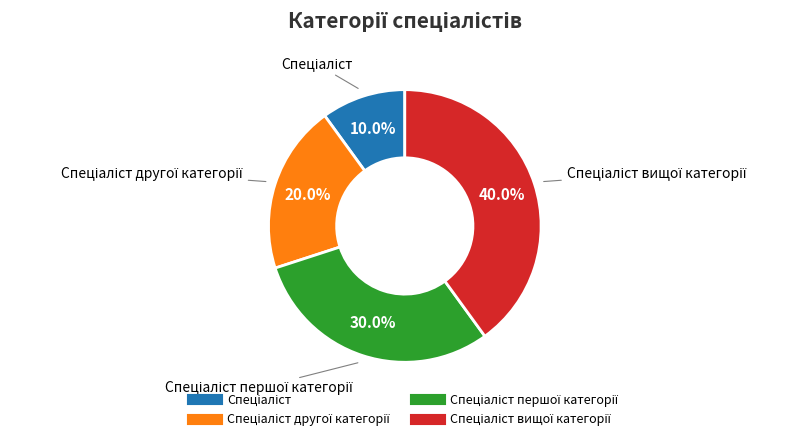

How many slices are in this pie chart?

4